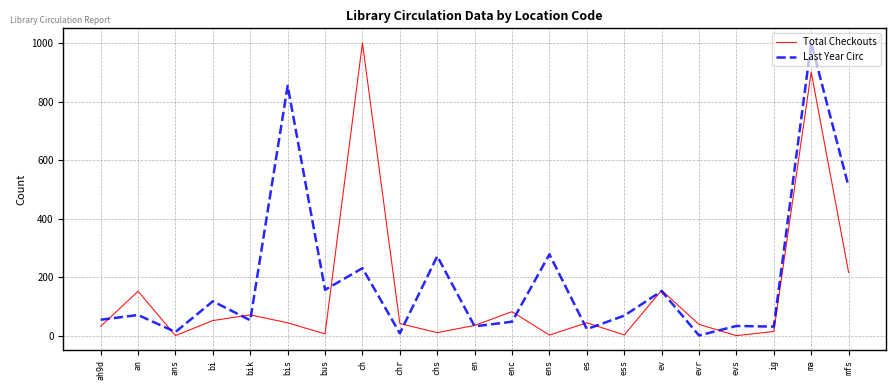

What is the lowest value of the Last Year Circ series?

1.4